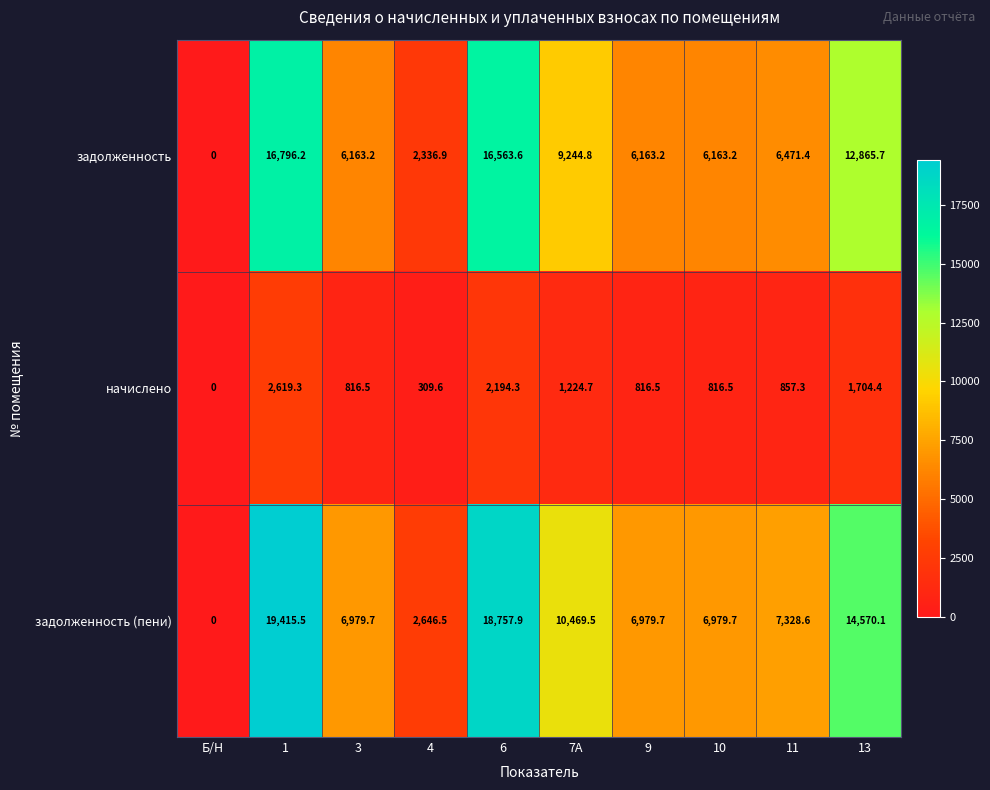

At how many categories does at least one series exceed 10054?

4